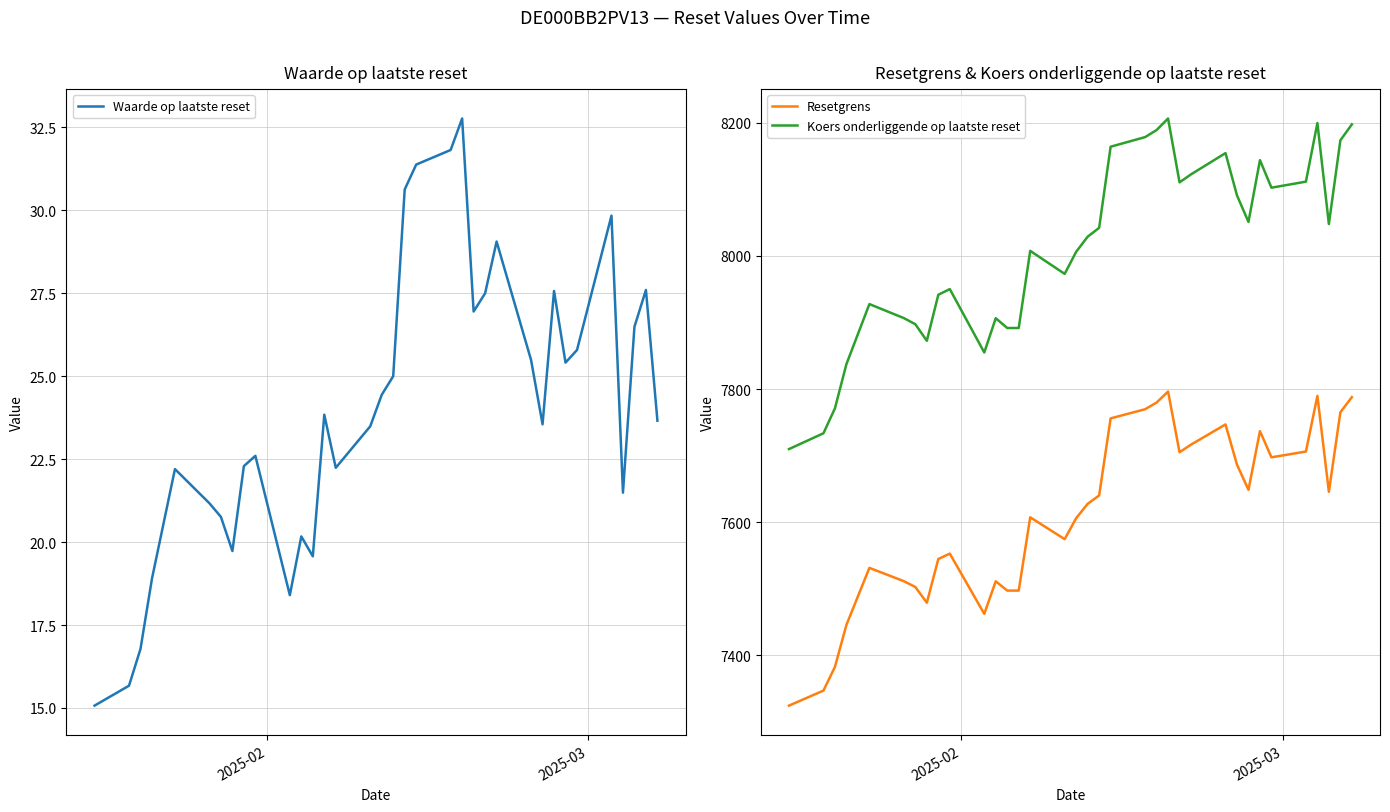

In Waarde op laatste reset, how many points are lower than both neighbors (excluding endpoints)?

8